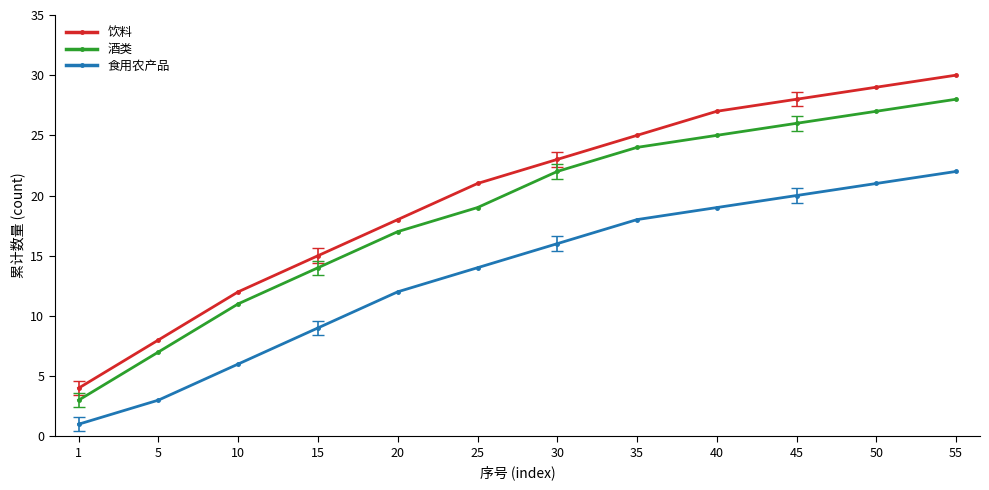

Between 30 and 55, which series saw the biggest shift?

饮料